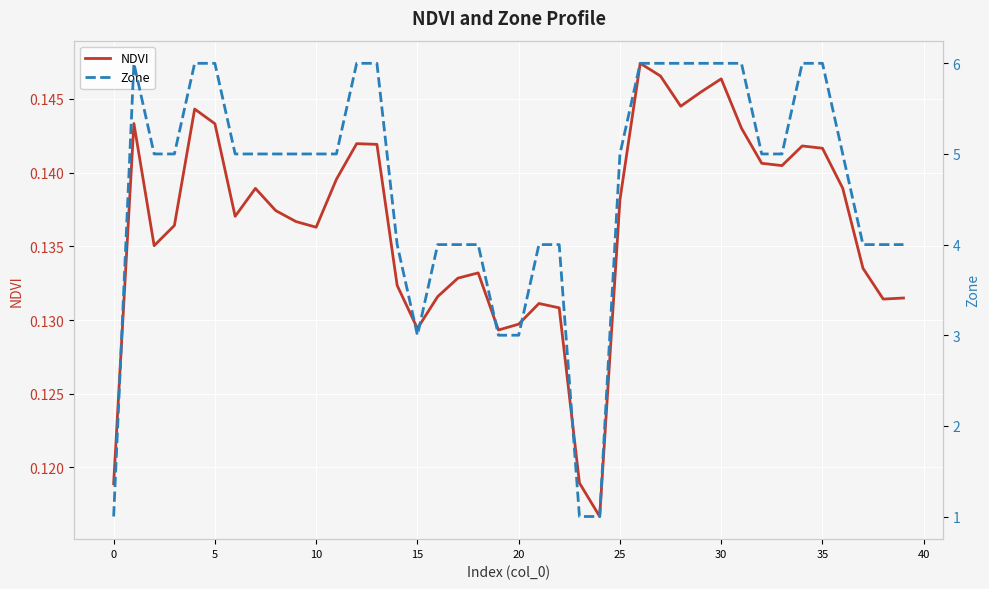

Which series has the widest spread of values?

Zone